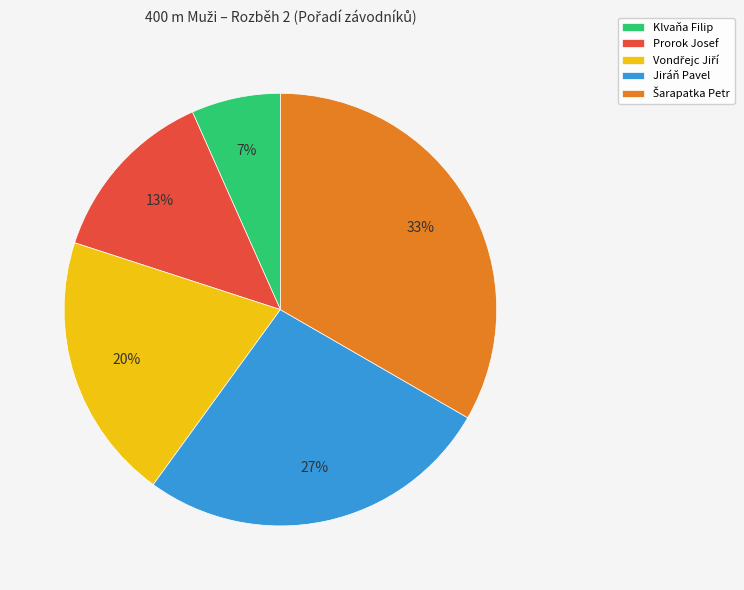

Is there any slice that represents more than half of the pie?

No